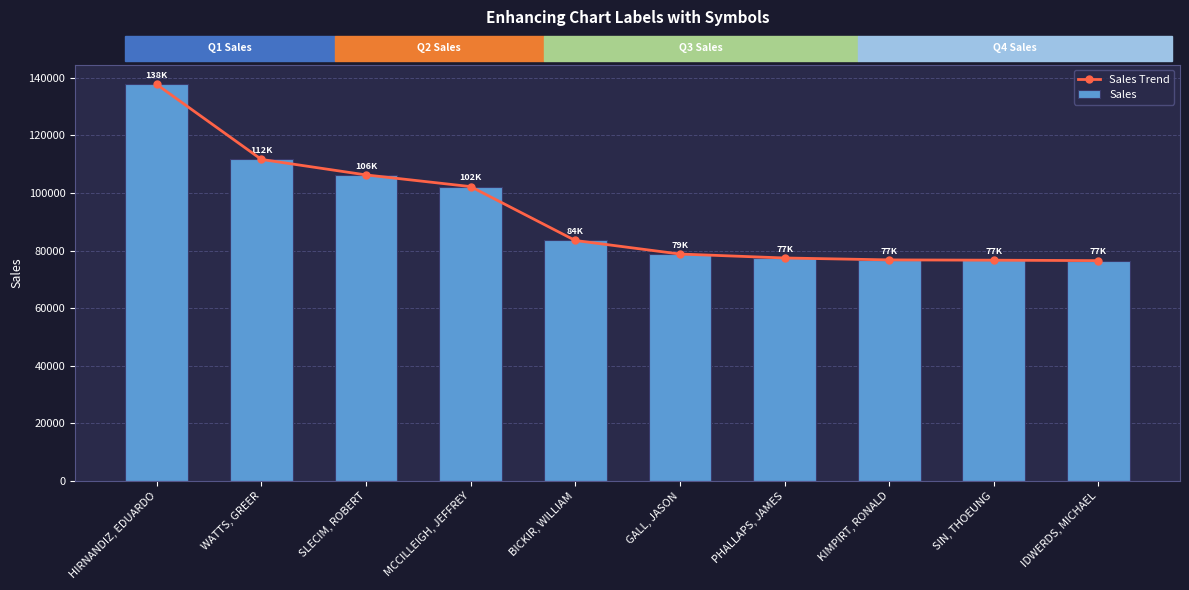

Where does the Sales Trend series first go above 83525?

HIRNANDIZ, EDUARDO